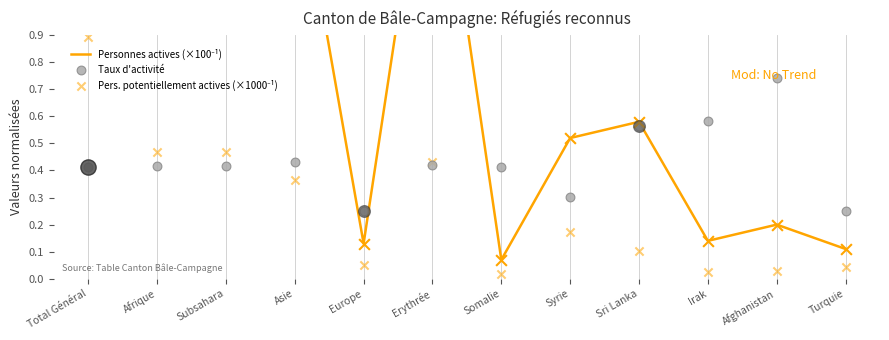

At which category is the sum across all series the highest?

Total Général